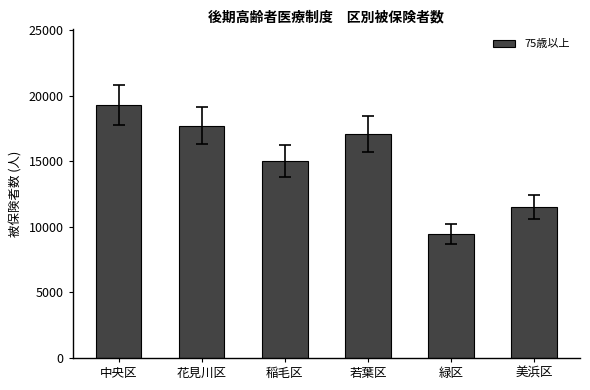

What is the ratio of the value at 緑区 to the value at 美浜区?

0.8